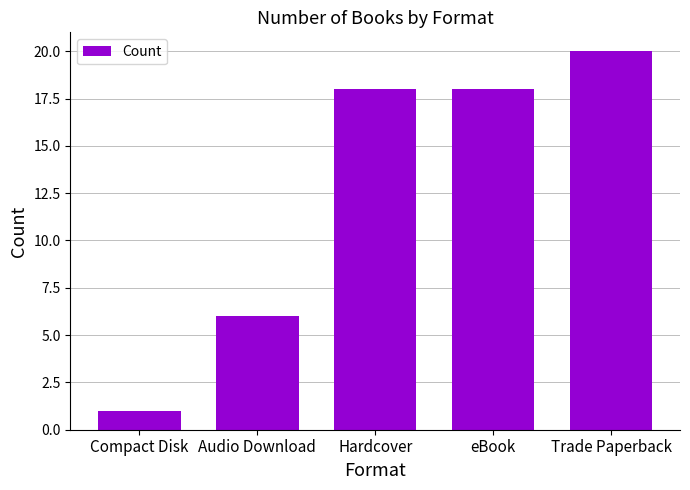

Is it true that the value at eBook is 18?

True